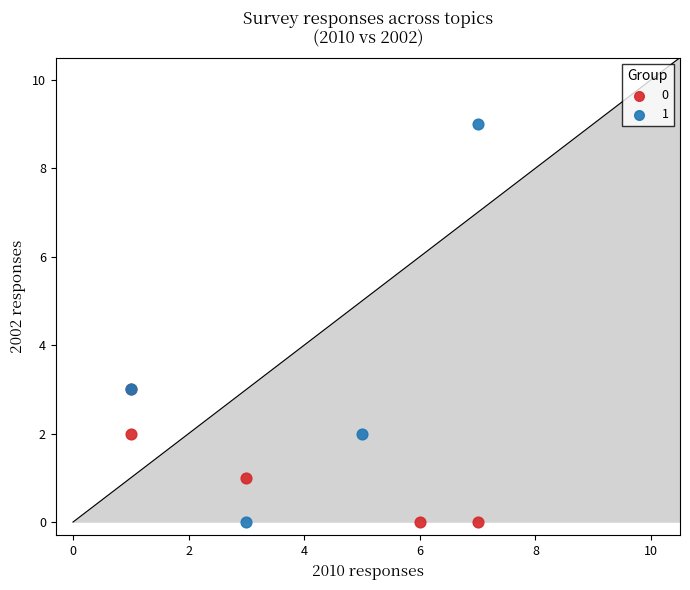

What are all the series names shown in the legend?

0, 1